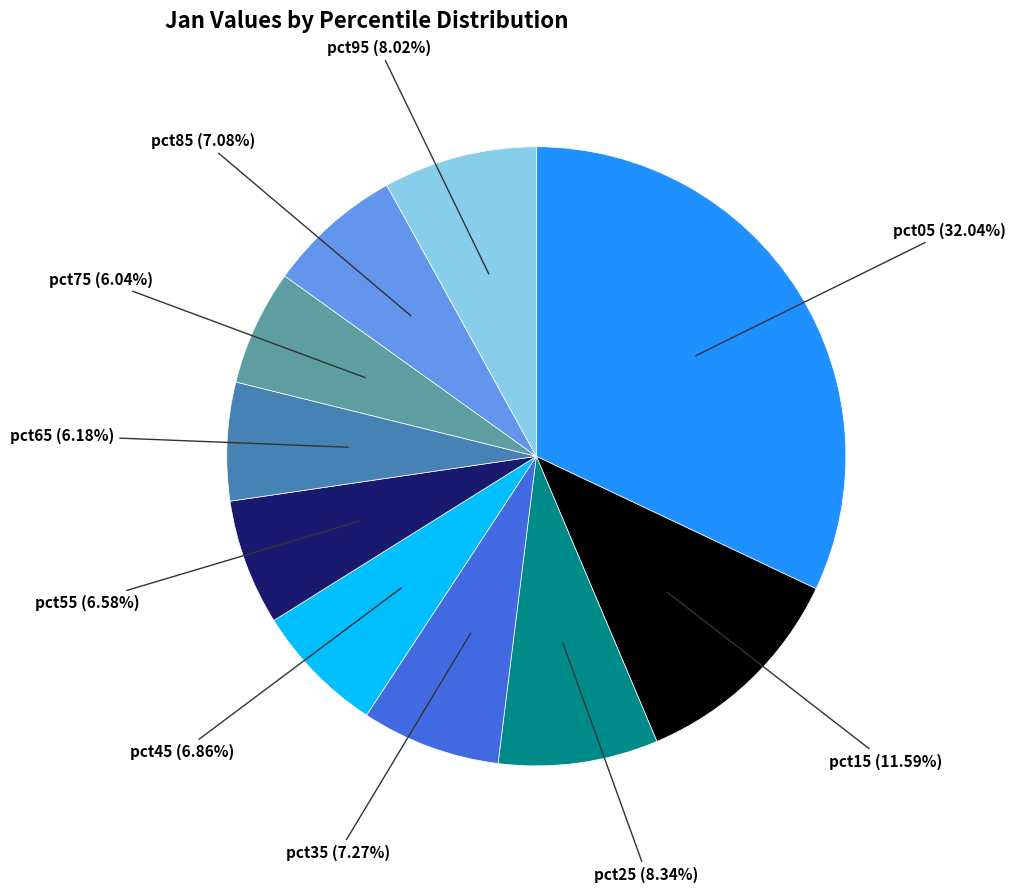

To the nearest percent, what is the difference between the largest and smallest slice percentages?

26%